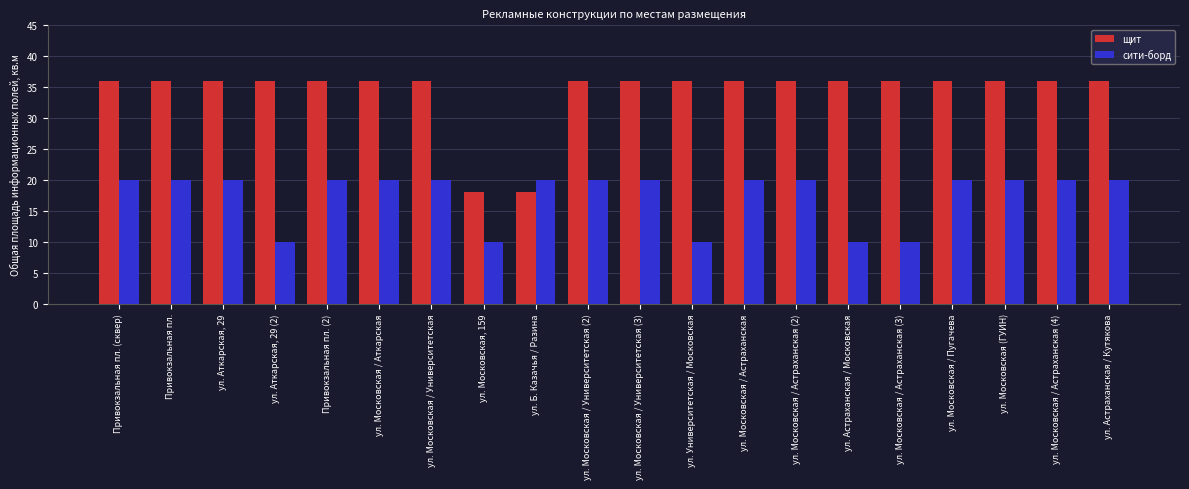

What is the label of the 13th bar from the left?

ул. Московская / Астраханская